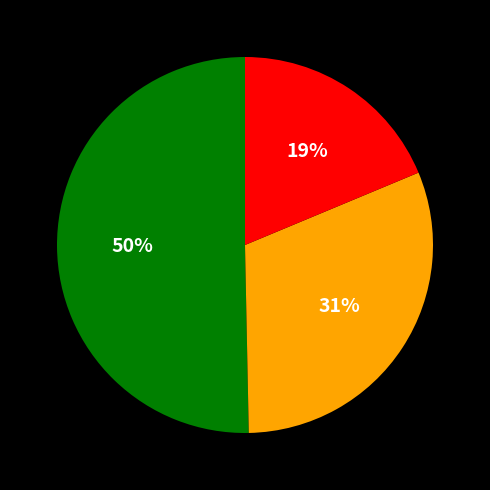

To the nearest percent, what is the average slice percentage?

33%